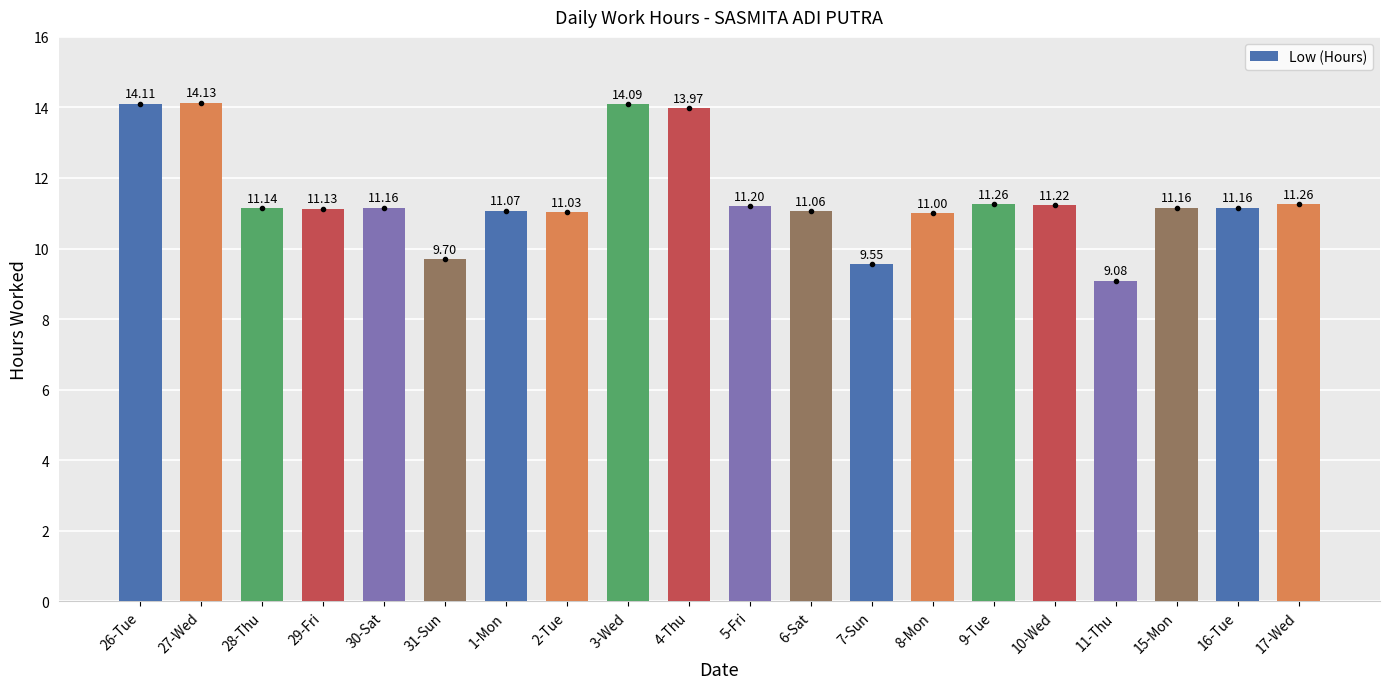

What is the ratio of the value at 8-Mon to the value at 15-Mon?

1.0